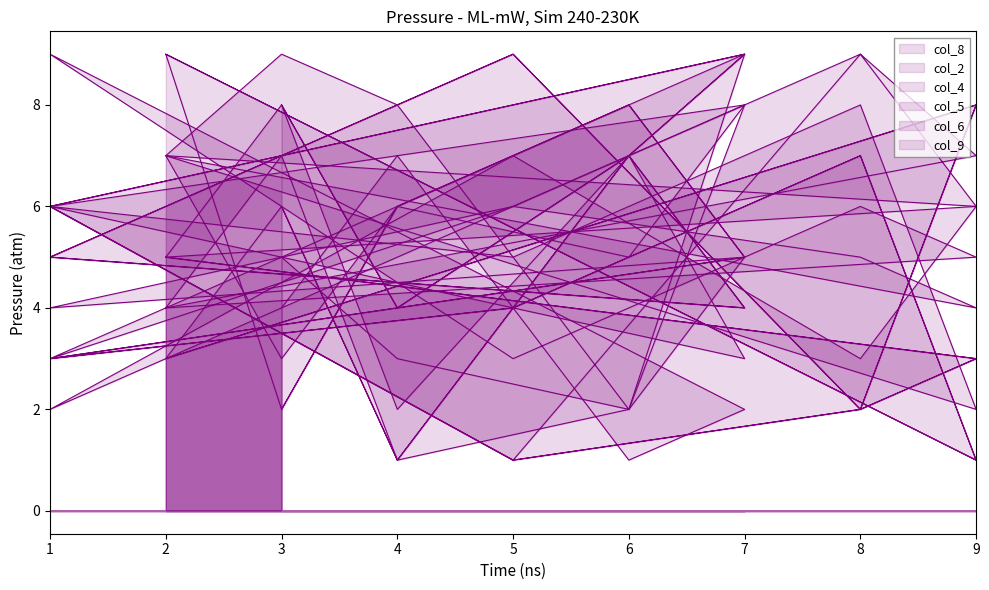

The col_4 series shows 6 at 4. True or false?

True